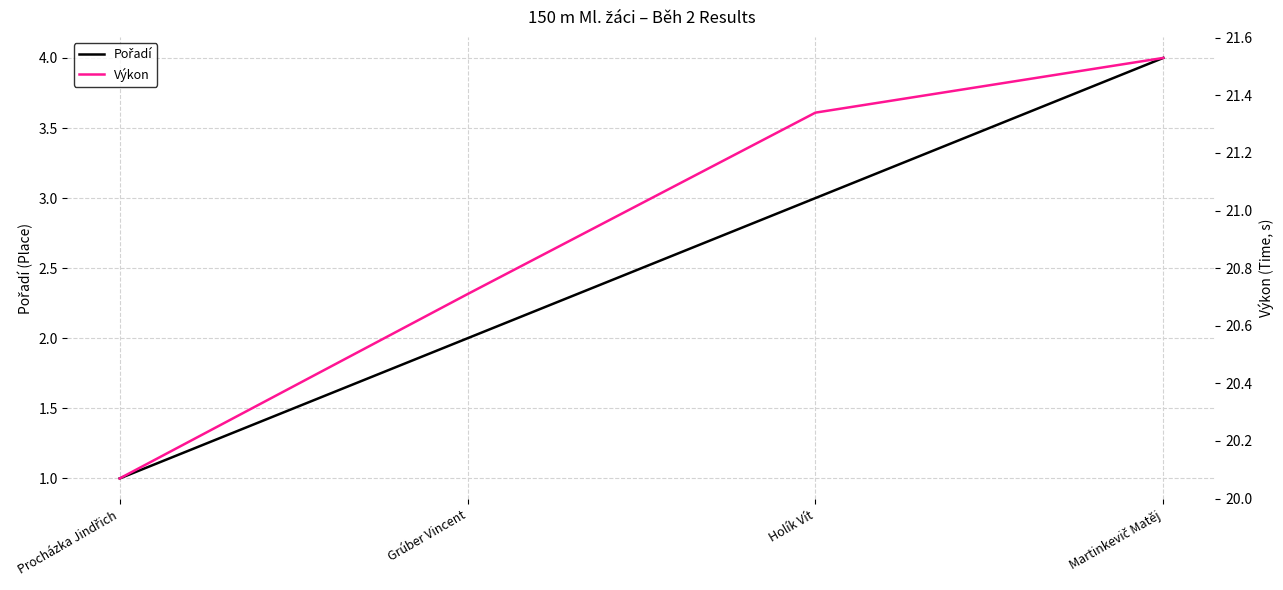

What are all the series names shown in the legend?

Pořadí, Výkon